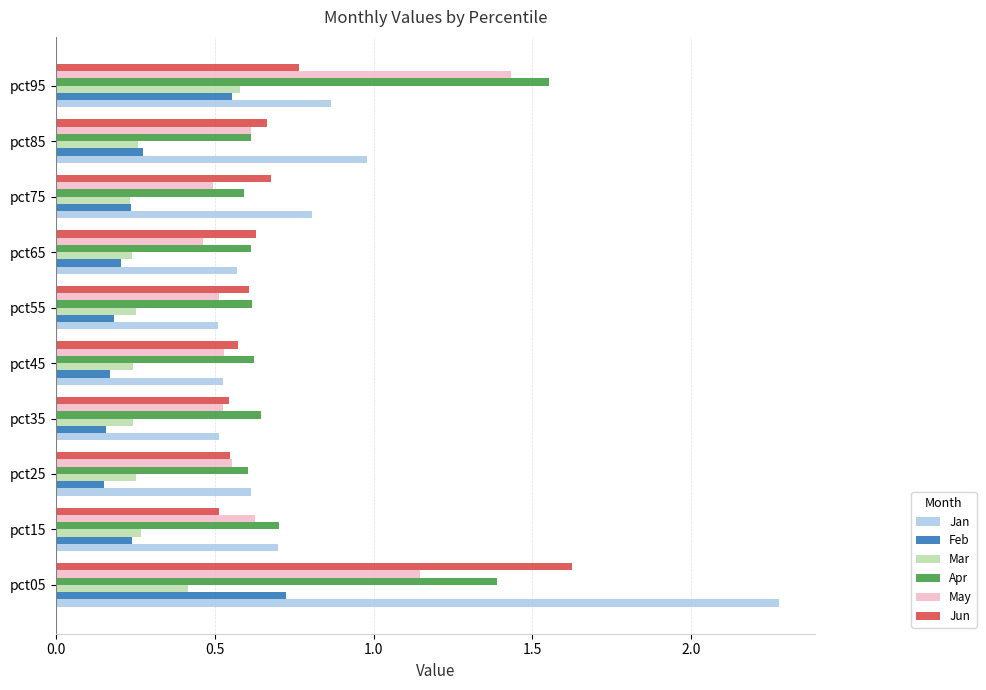

What is the sum of all Feb values?

2.9